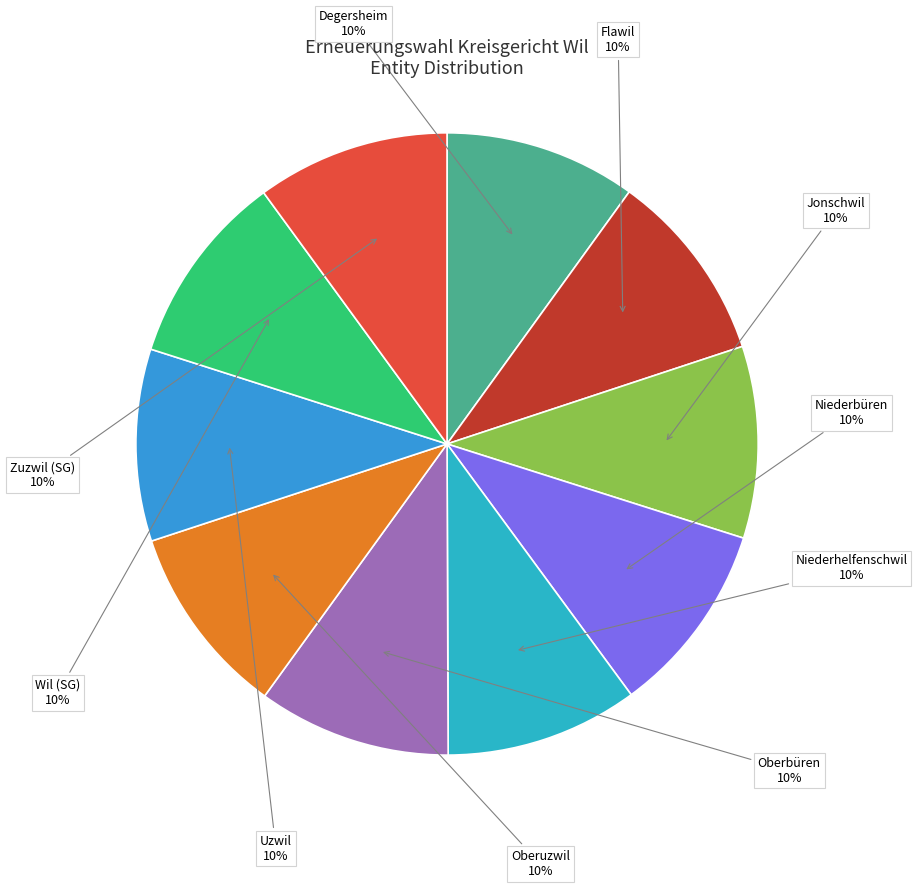

Does Flawil account for over 50% of the chart?

No